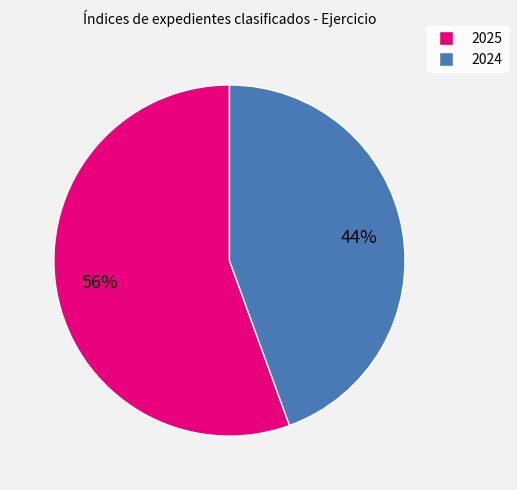

Which category has the biggest portion of the pie?

2025